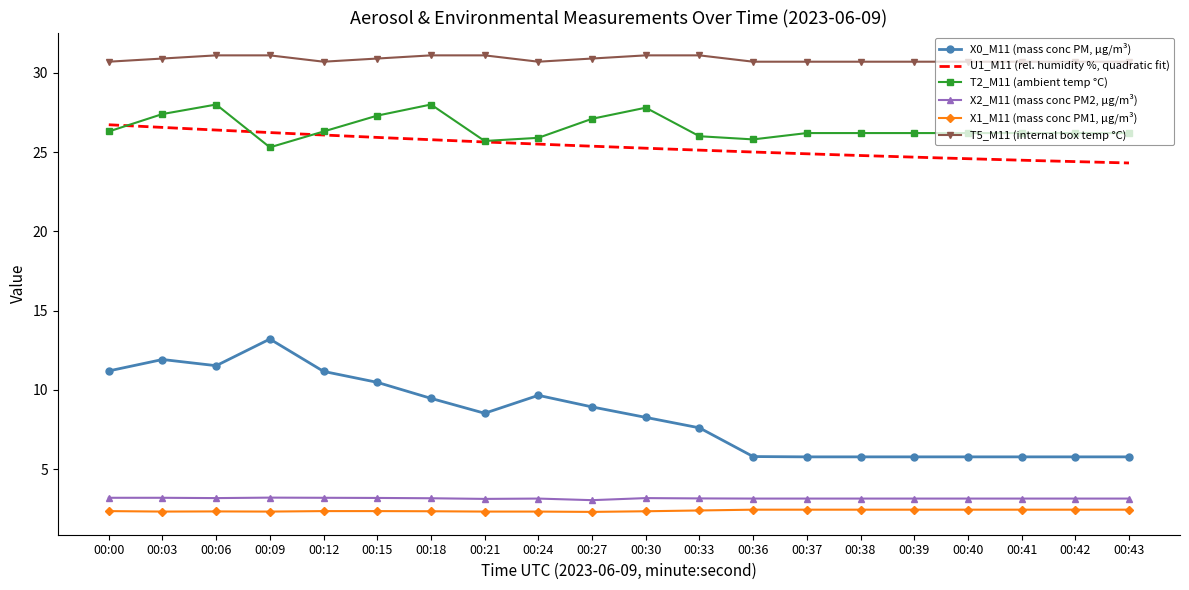

What is the value of the X1_M11 (mass conc PM1, µg/m³) point at the 4th from the left?

2.3